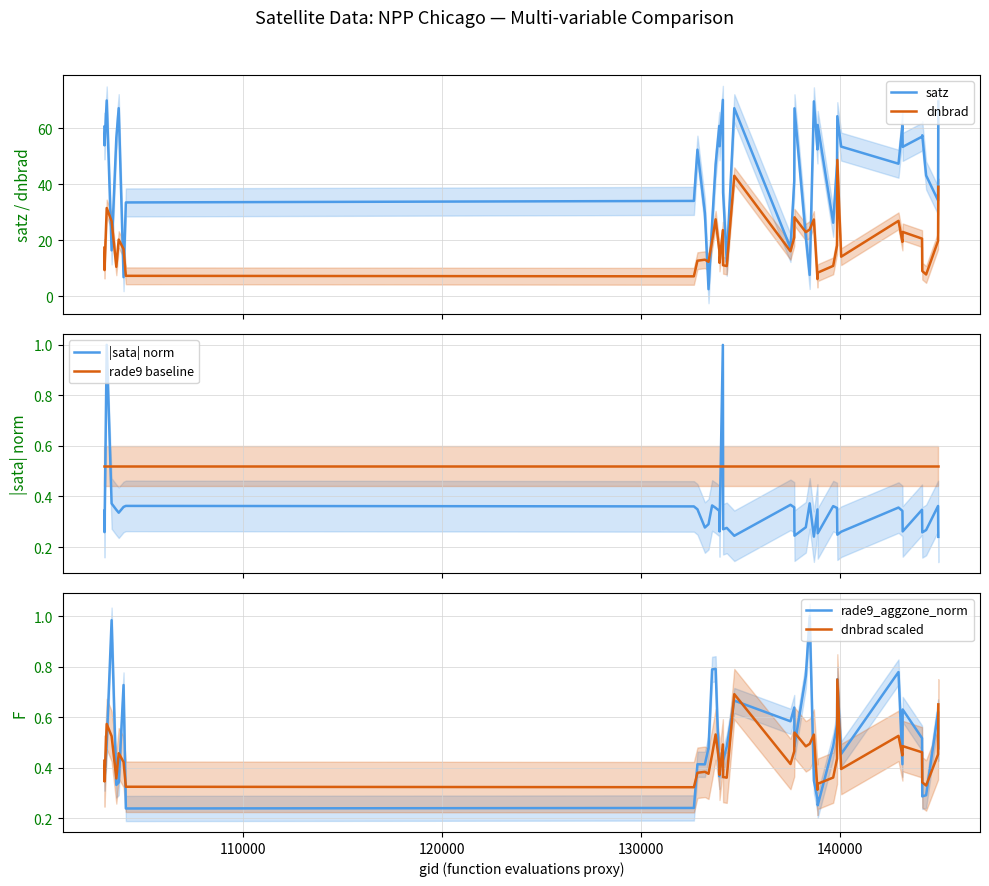

Which series ends up on top after the final intersection of satz and dnbrad?

satz